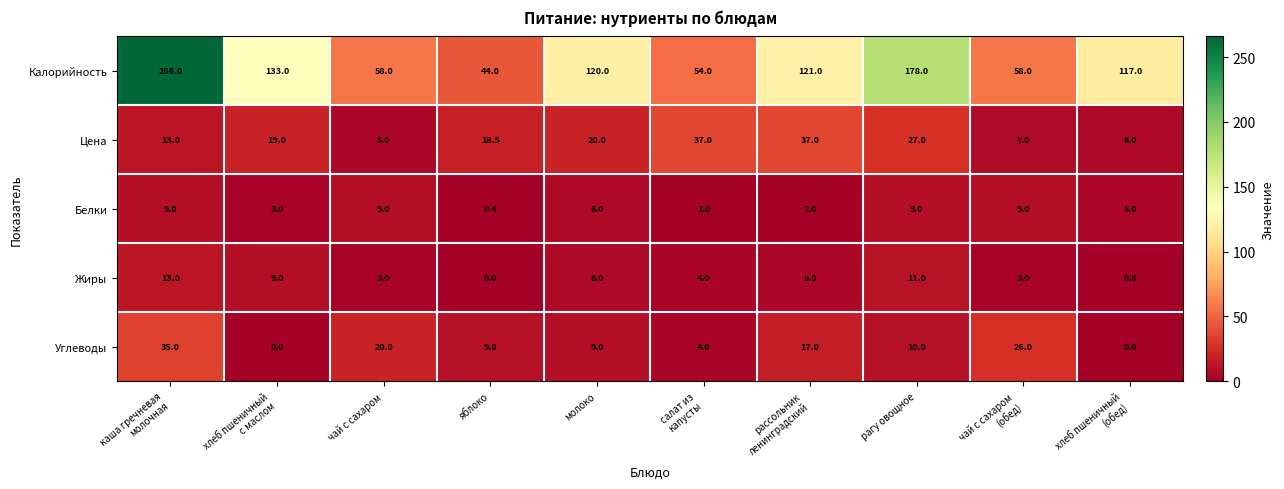

What is the total value across all series at яблоко?

72.7